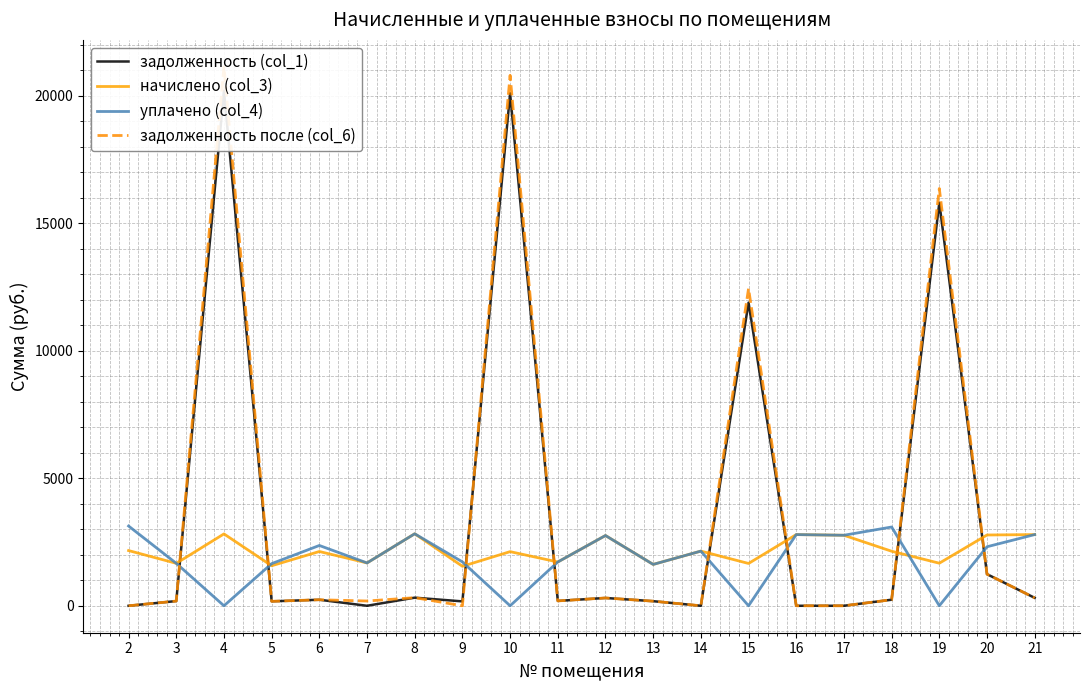

At which label does задолженность (col_1) reach its minimum?

2